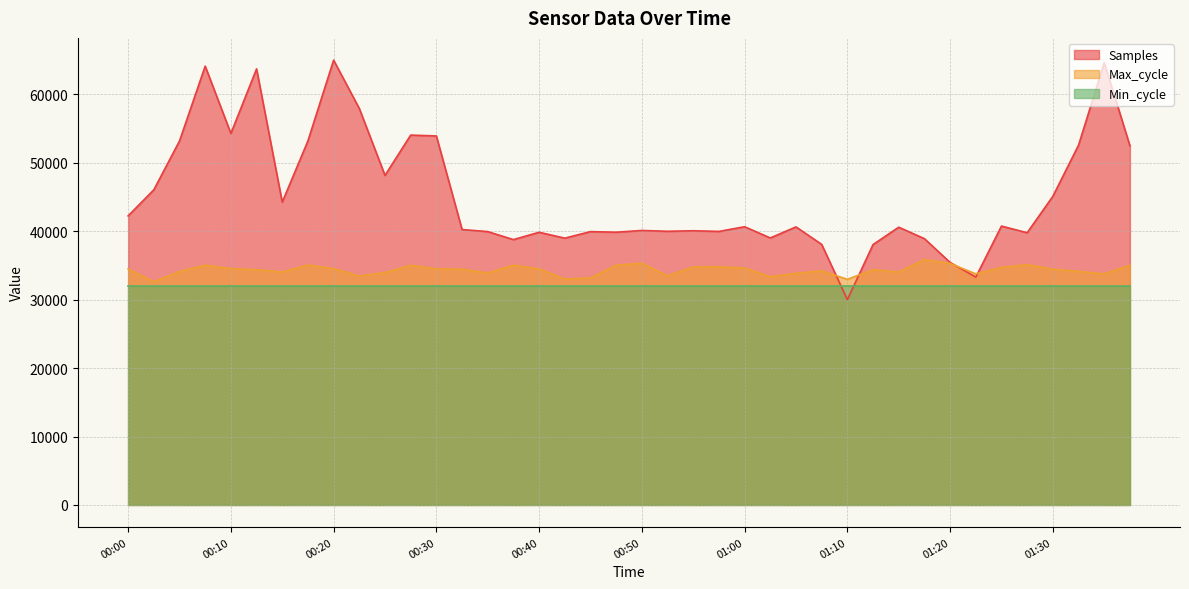

What is the difference between the Samples values at 01:18 and 01:08?

836.7